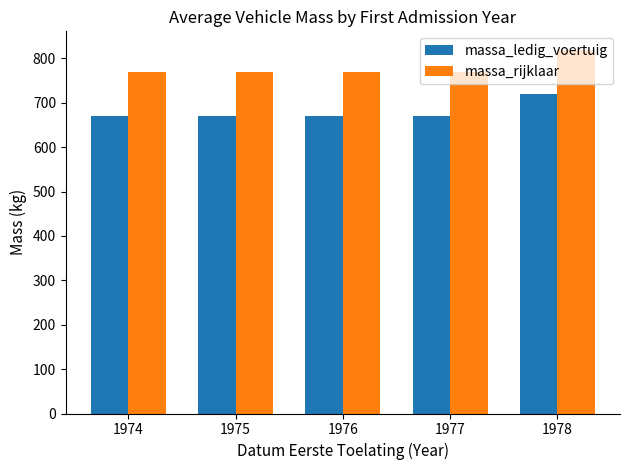

What are all the series names shown in the legend?

massa_ledig_voertuig, massa_rijklaar